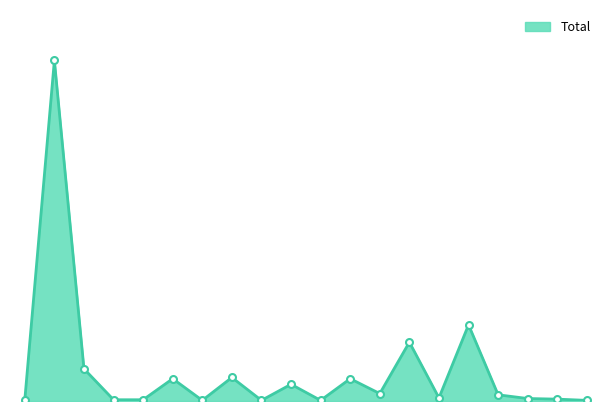

Rank the categories by value from lowest to highest.

Chypre, Danemark, Finlande, Luxembourg, Albanie, Belgique, Bosnie et Herzégovine, Lituanie, Lettonie, Irlande, Kosovo, Grèce, Espagne, Bulgarie, France, Croatie, Autriche, Hongrie, Italie, Allemagne